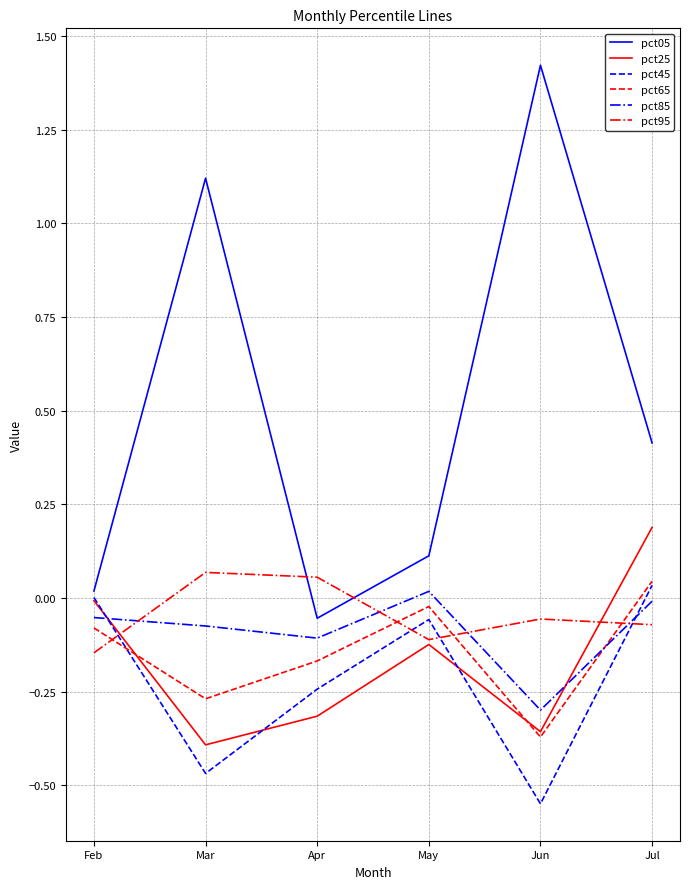

What is the spread (max minus min) of values at Mar?

1.6